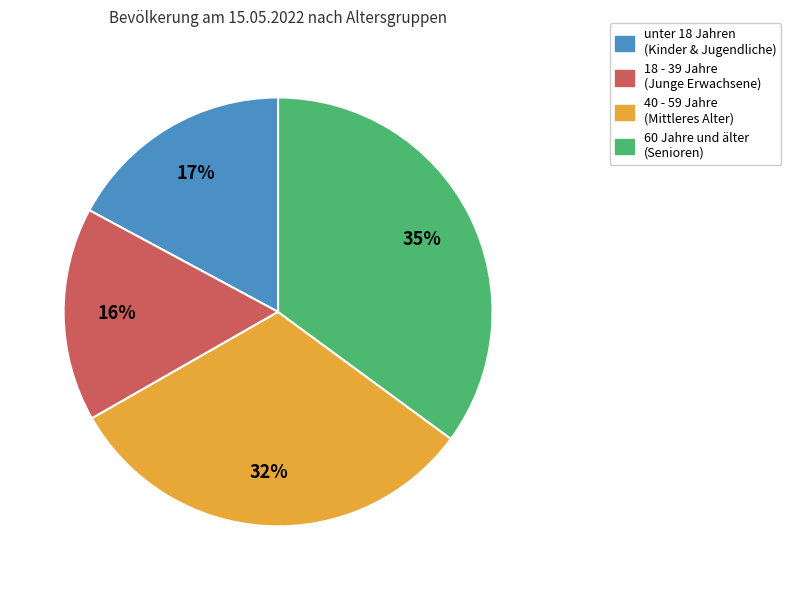

To the nearest percent, what is the average slice percentage?

25%